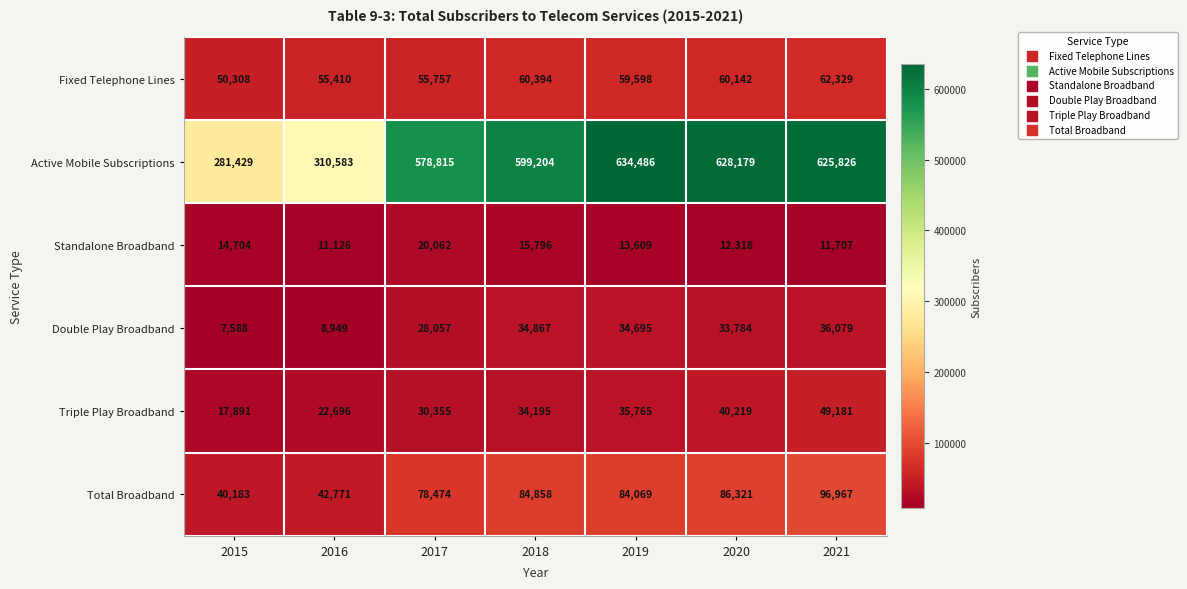

True or false: Triple Play Broadband has a value of 14372 at 2017.

False